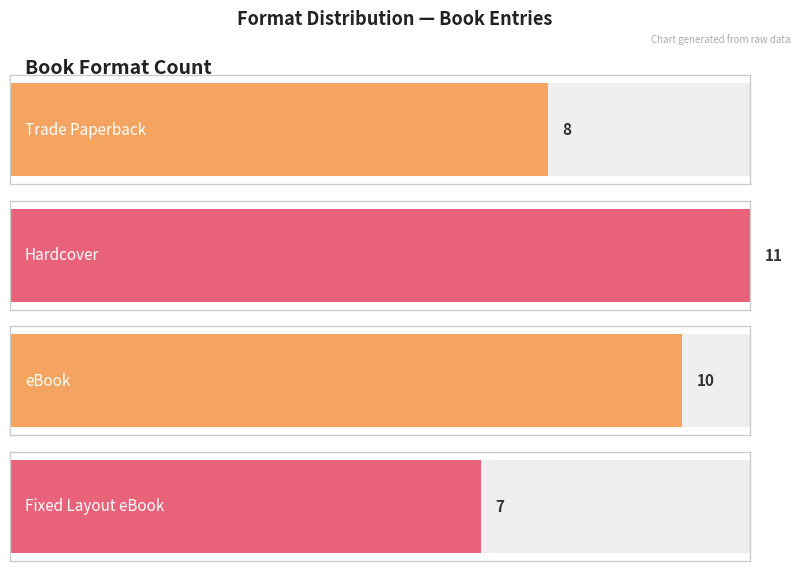

What is the difference between the second highest and second lowest values?

2